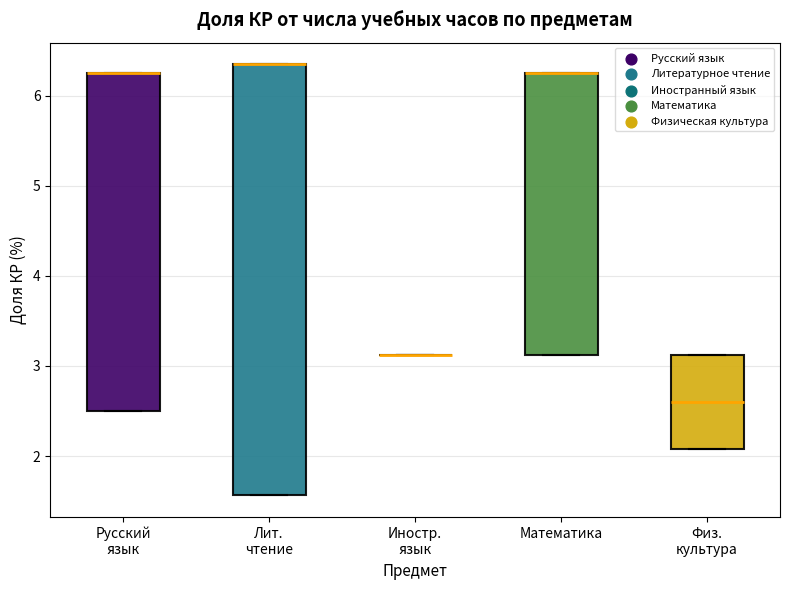

Reading left to right, transcribe this box plot: for each box, give where its median line is, the range the box spans, and where its two whiskers end, as read against the y-axis. The values are not printed on the chart, so give them approximately, as read against the axis.

Русский язык: median 6.3 (drawn on the box's upper edge), box 2.5 to 6.3, whiskers 2.5 to 6.3
Лит. чтение: median 6.3 (drawn on the box's upper edge), box 1.6 to 6.3, whiskers 1.6 to 6.3
Иностр. язык: box collapsed to a line at 3.1, whiskers 3.1 to 3.1
Математика: median 6.3 (drawn on the box's upper edge), box 3.1 to 6.3, whiskers 3.1 to 6.3
Физ. культура: median 2.6, box 2.1 to 3.1, whiskers 2.1 to 3.1